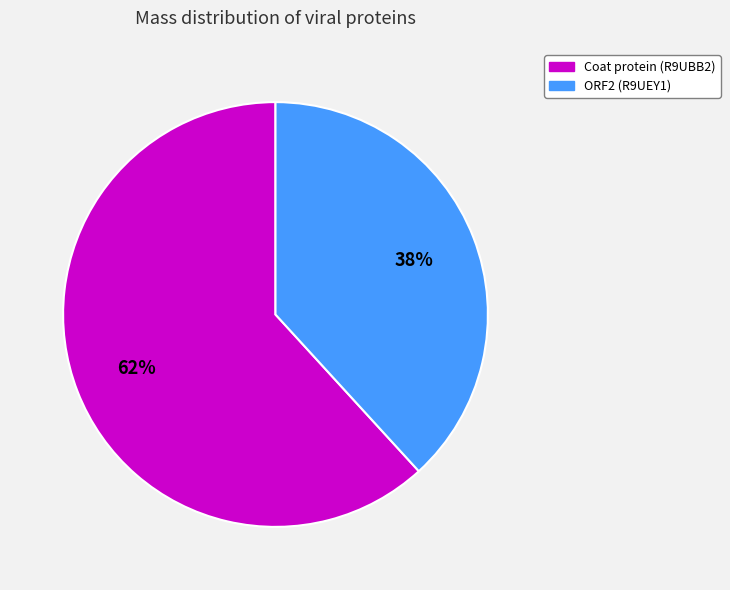

How many slices are in this pie chart?

2